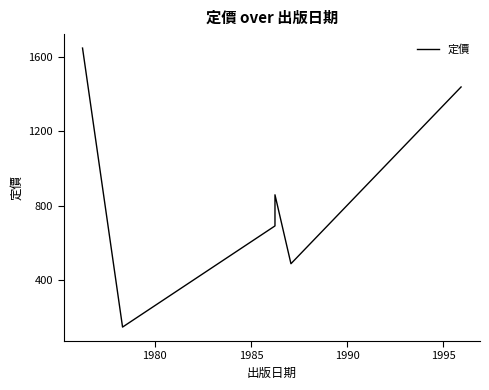

How many values are between 486 and 1440?

4